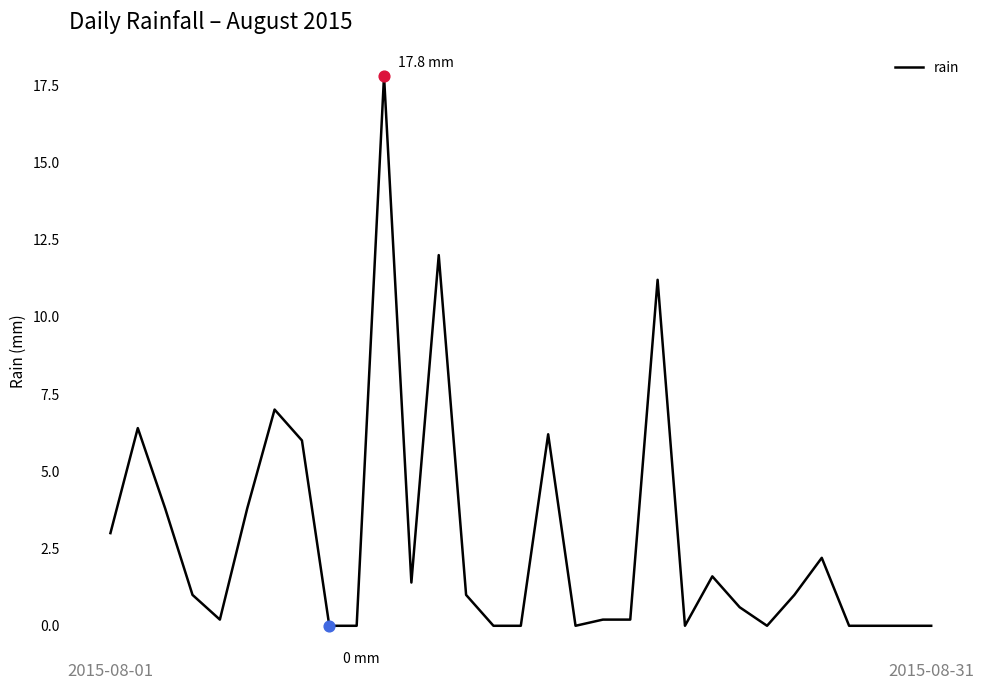

What is the greatest value displayed?

17.8